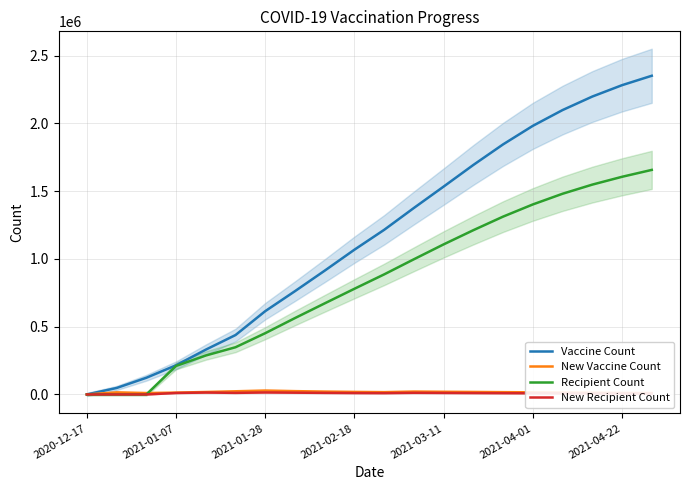

The value of Recipient Count at 2021-04-01 is 1402300. True or false?

True